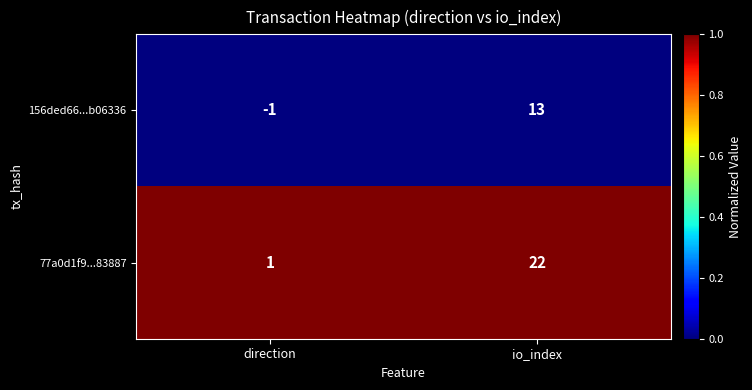

At how many categories does at least one series exceed 0?

2